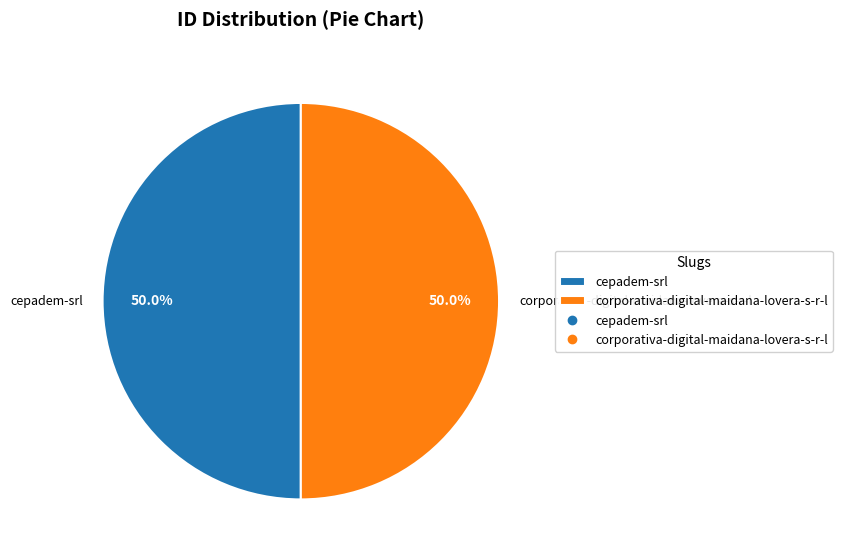

How many segments does this pie chart have?

2